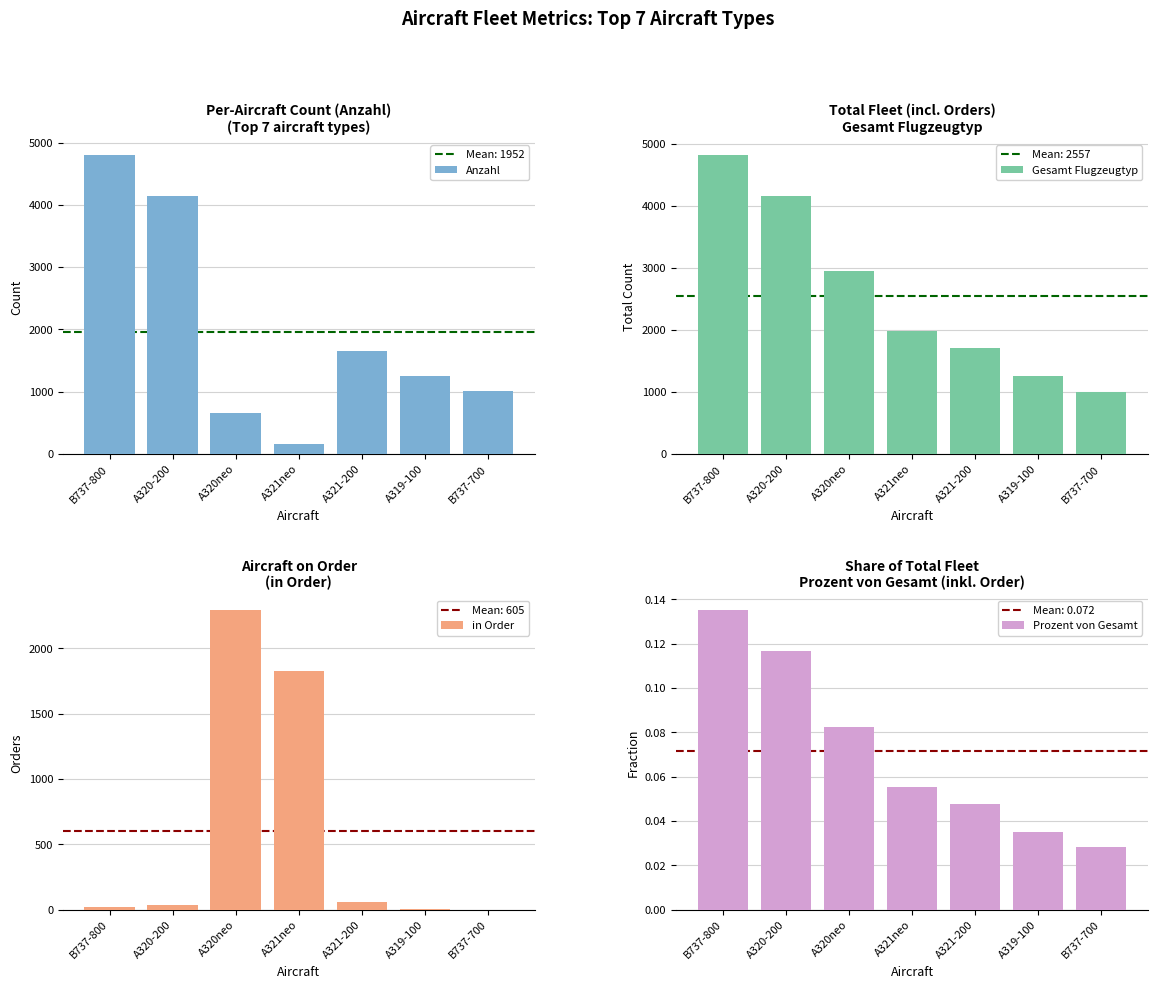

What is the sum of the Anzahl values at A320neo and B737-700?

1663